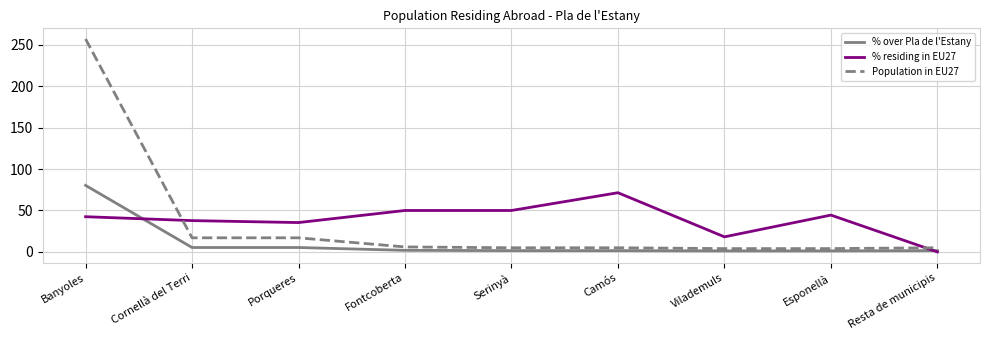

True or false: % over Pla de l'Estany has a value of 1.2 at Esponellà.

True